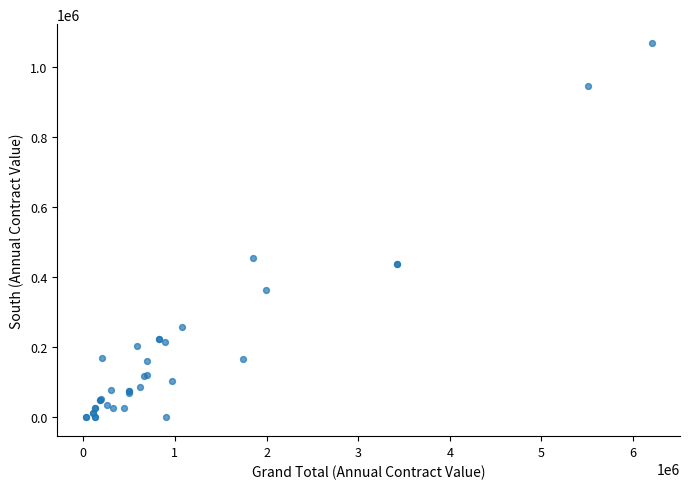

What Y value in the scatter plot is closest to 533912?

455834